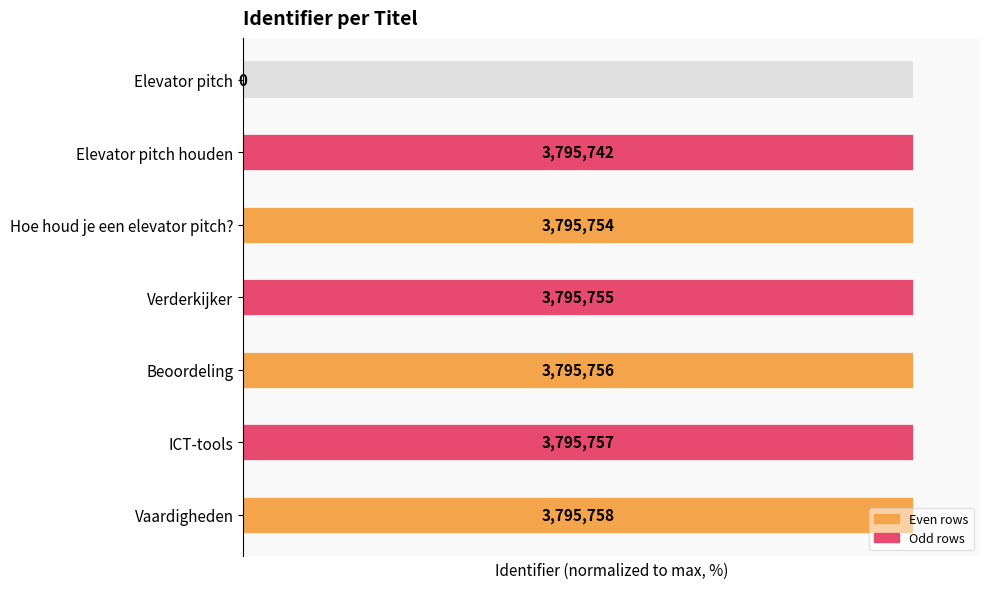

How many categories are shown in the chart?

7